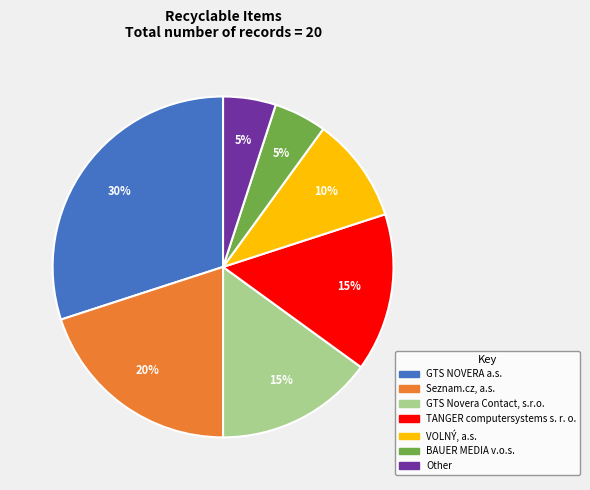

Count the number of slices in the pie.

7